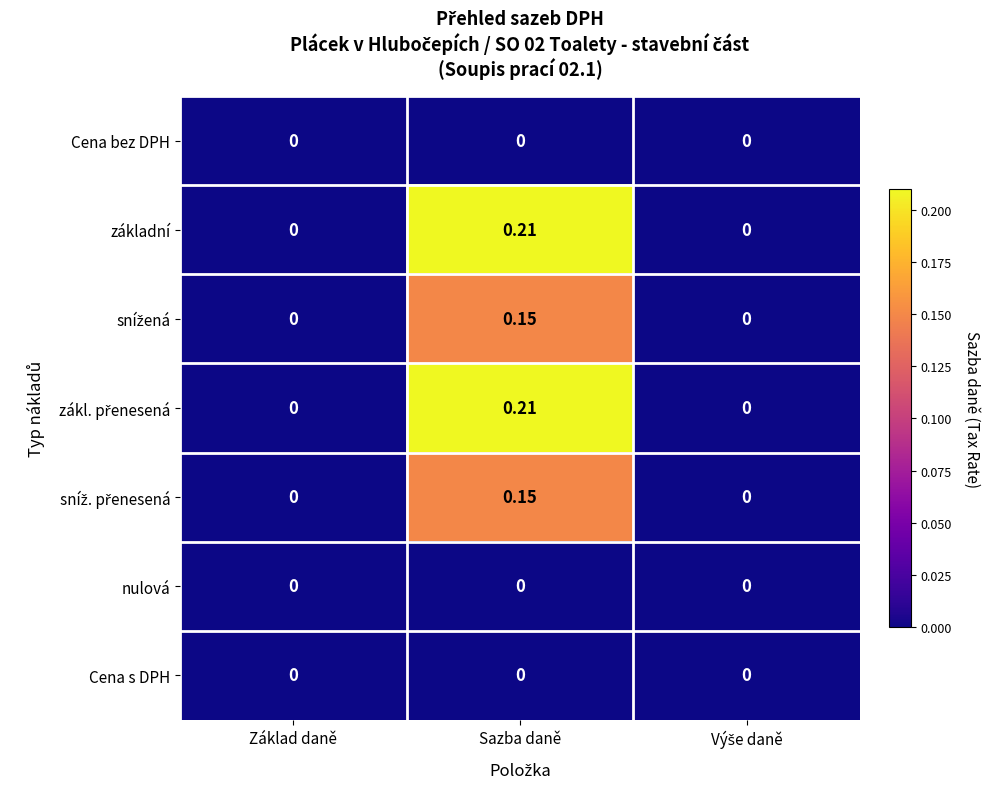

At which category is the sum across all series the highest?

Sazba daně